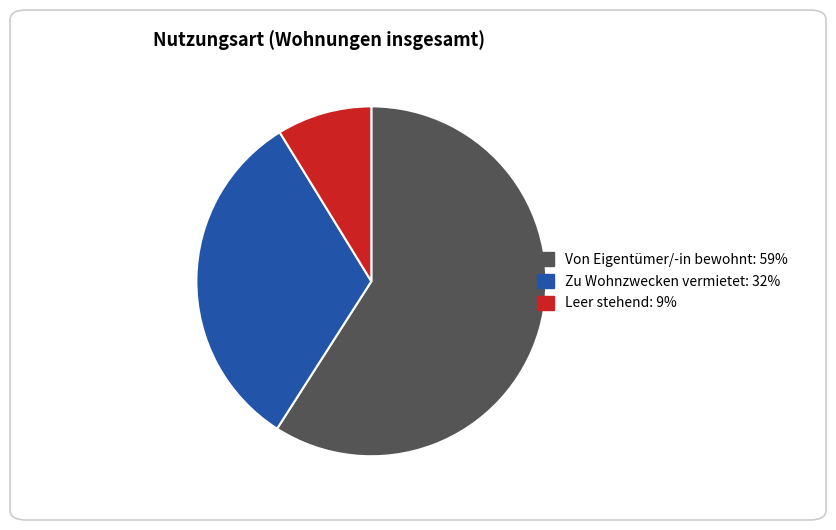

Which category accounts for the majority?

Von Eigentümer/-in bewohnt